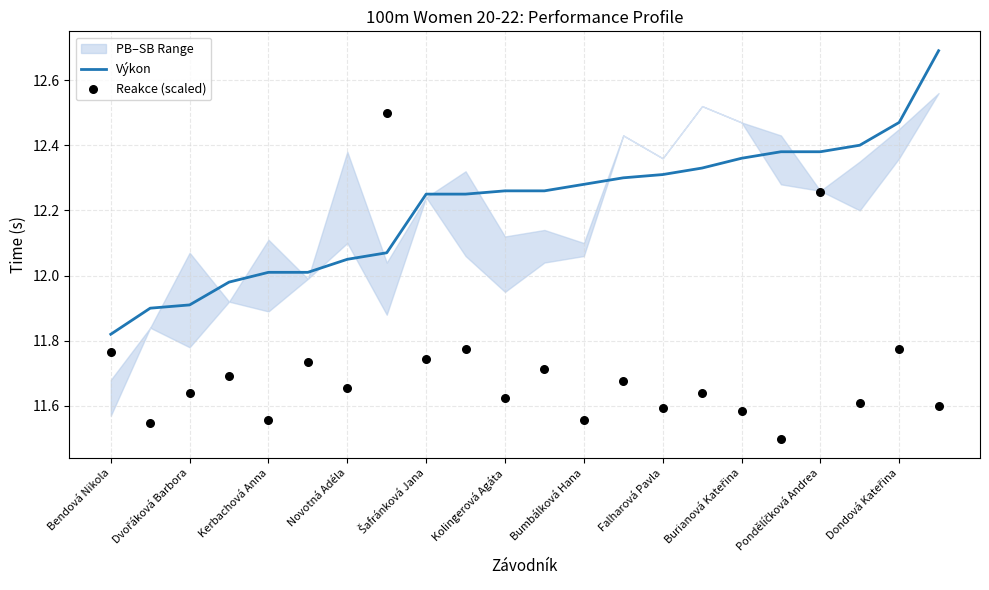

The value of Výkon at Bumbálková Hana is 6.1. True or false?

False